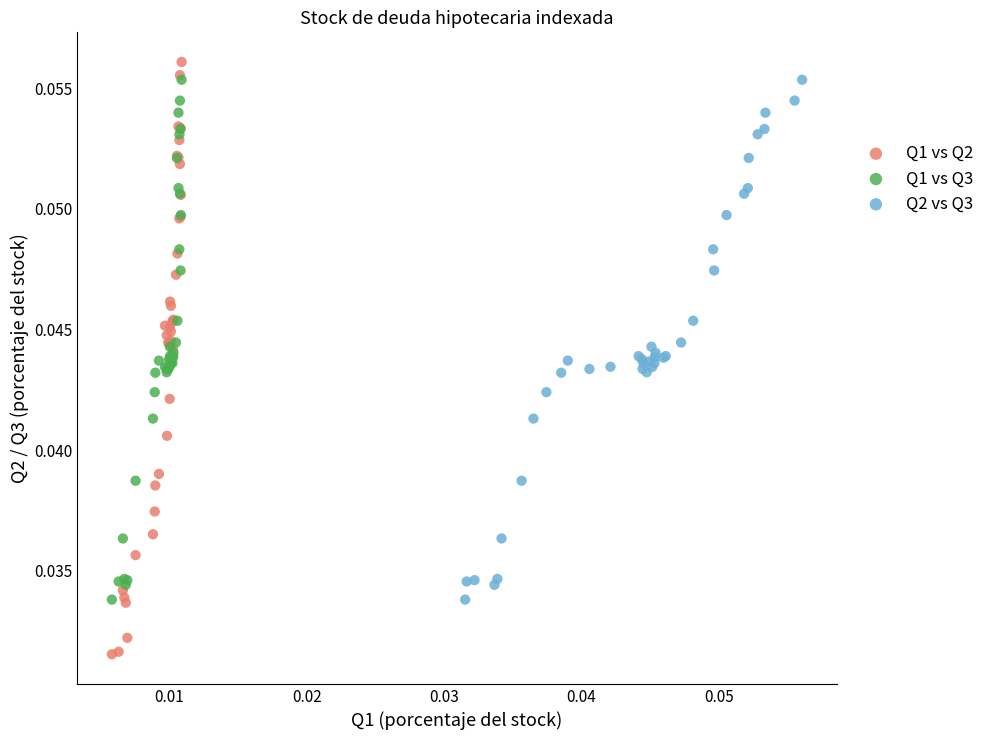

Which series reaches the minimum Y coordinate?

Q1 vs Q2